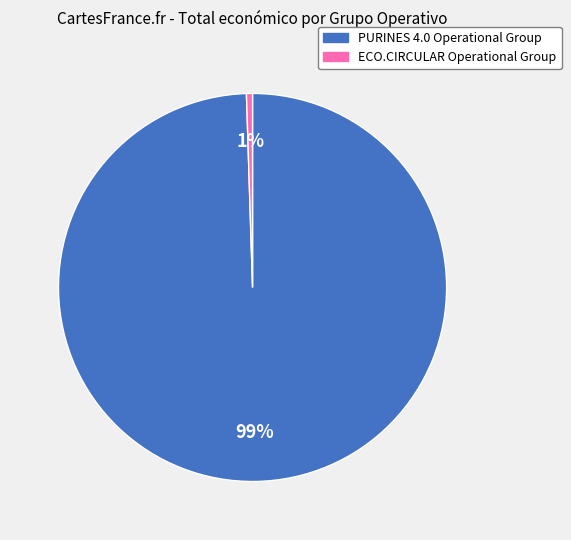

What is the smallest slice in the pie chart?

ECO.CIRCULAR Operational Group